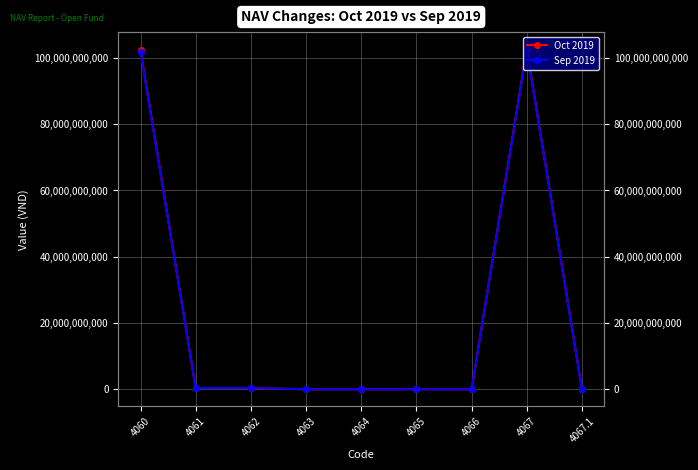

What is the difference between the maximum and minimum values in the Oct 2019 series?

102654558488.0